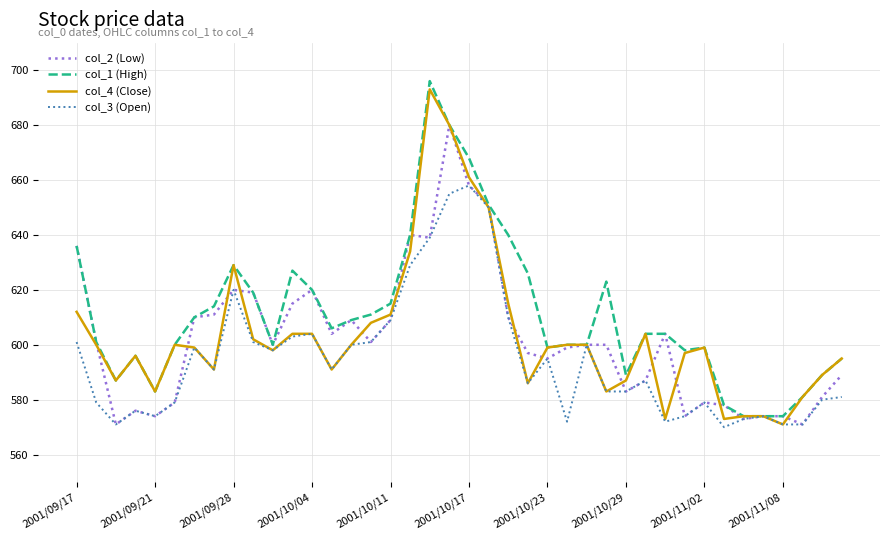

Which series has the largest total across all categories?

col_1 (High)